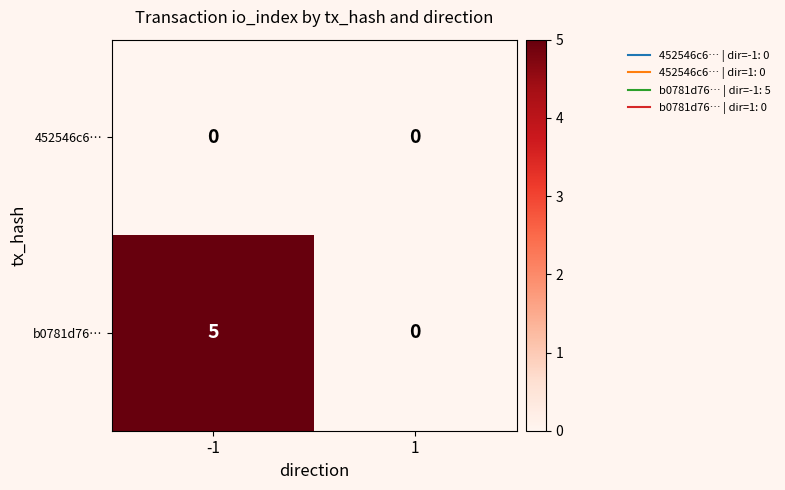

Is the value of 452546c6… at -1 greater than the value of b0781d76… at -1?

No